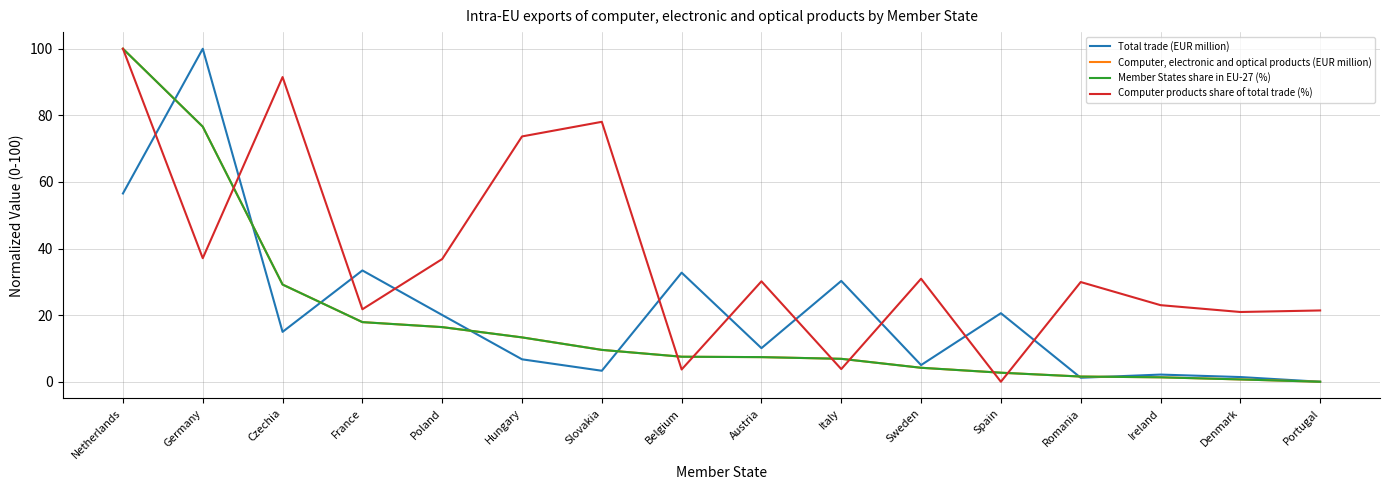

How many categories are shown in the chart?

16